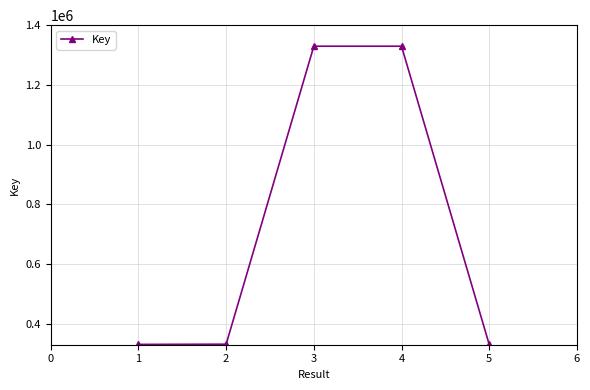

What is the minimum value shown in the chart?

330976